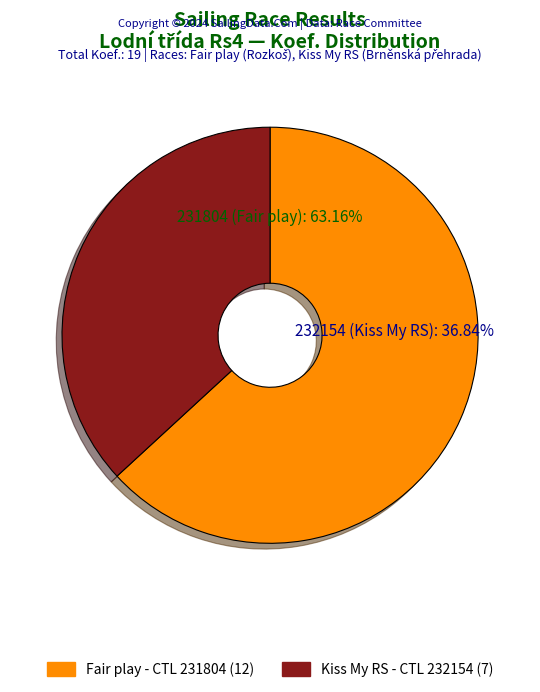

Which category has the smallest portion of the pie?

232154